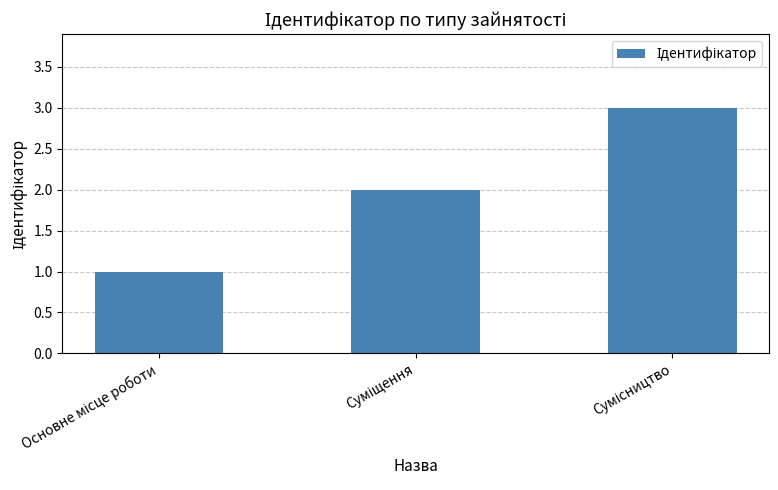

What is the greatest value displayed?

3